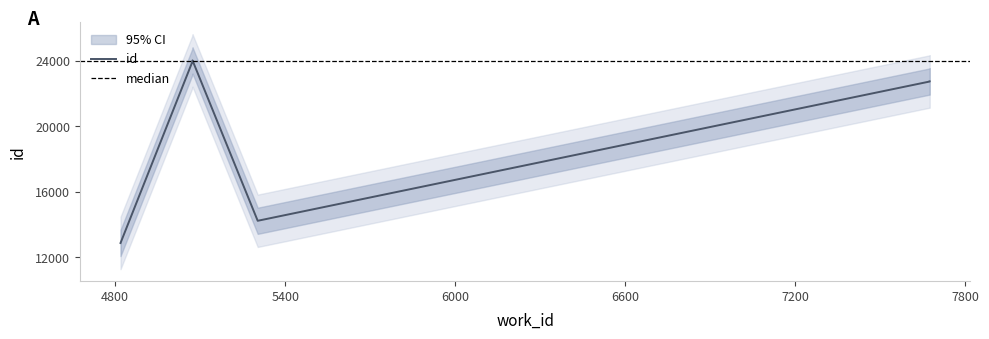

True or false: the data shows 40393 at 5073.

False